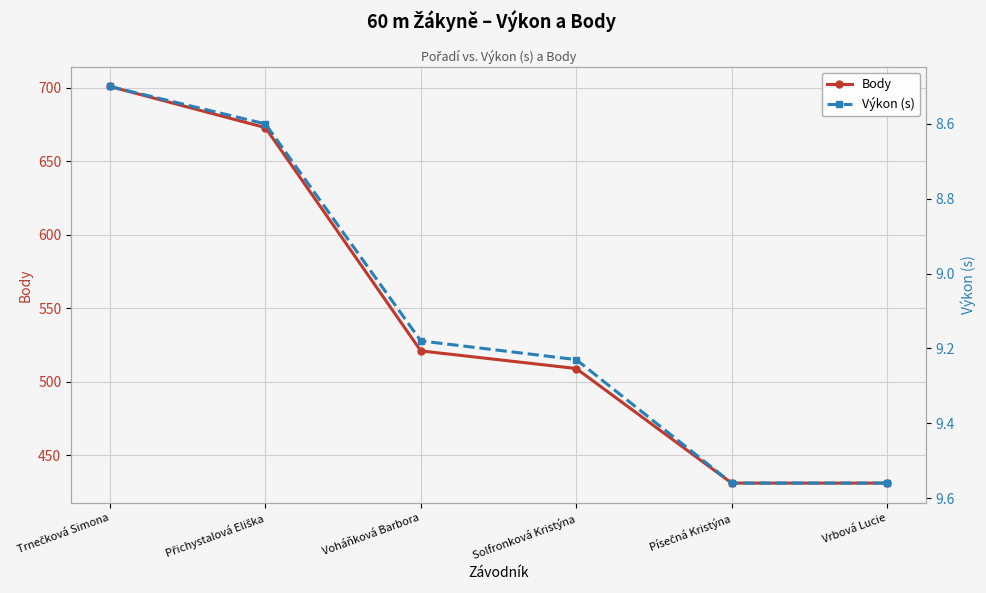

Rank the series by their maximum value, from highest to lowest.

Body, Výkon (s)